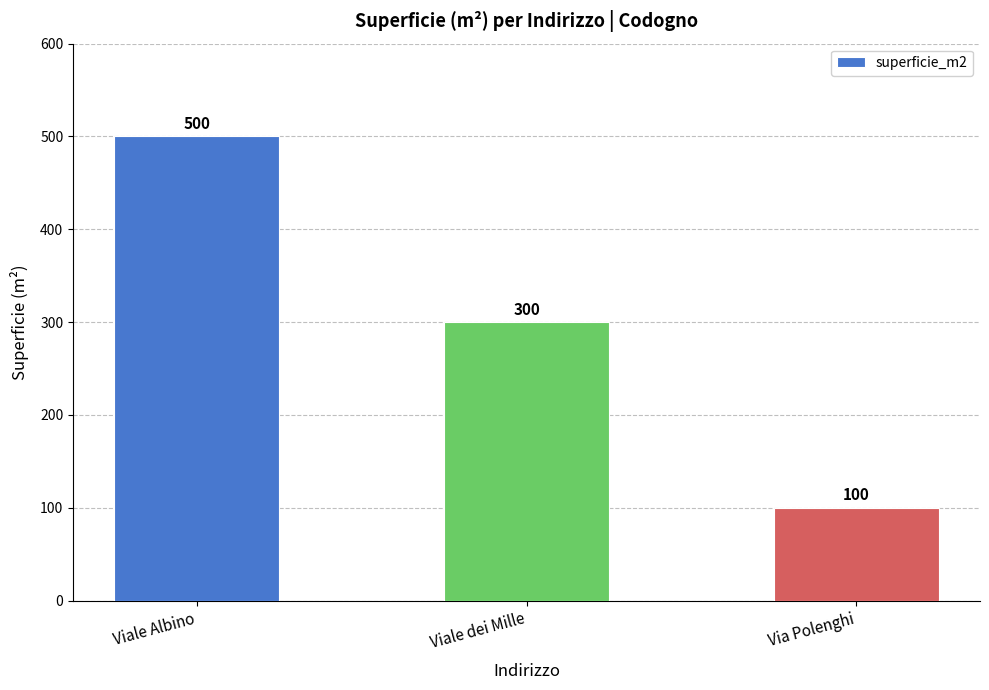

Which category has the highest value across all series?

Viale Albino